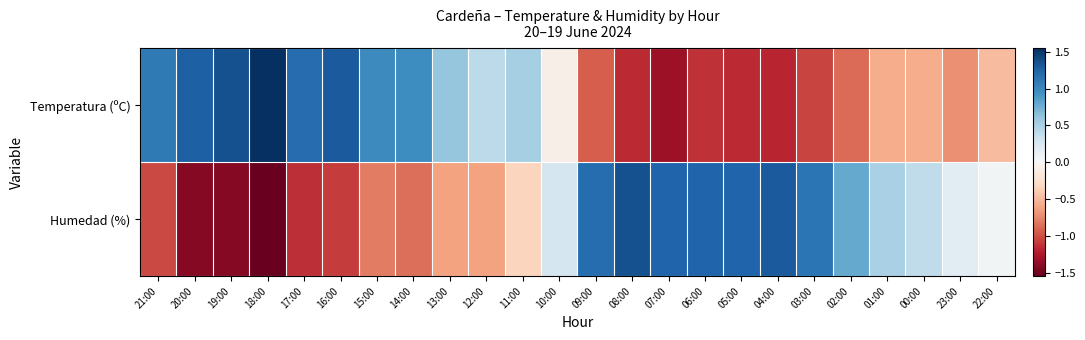

What is the spread (max minus min) of values at 11:00?

0.9